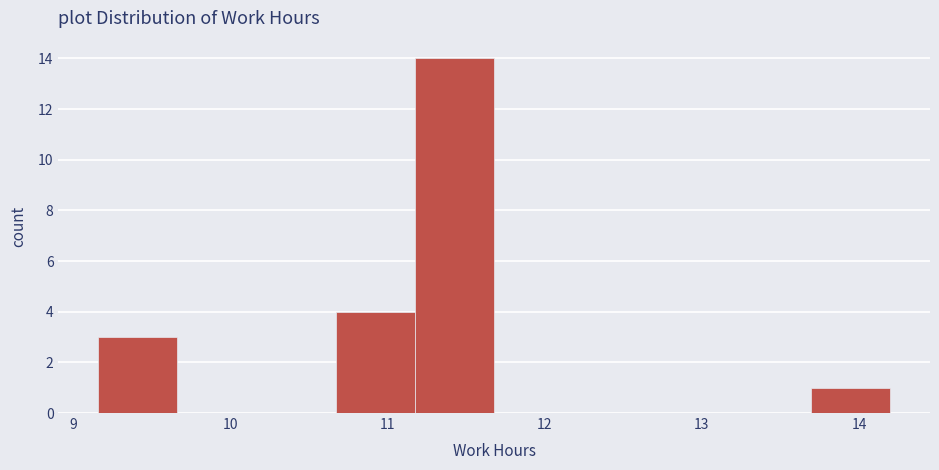

What is the height of the bar covering 11.2 to 11.7 on the x-axis? Neither the bar edges nor the heights are printed on the chart, so give them approximately, as read against the axes.

14